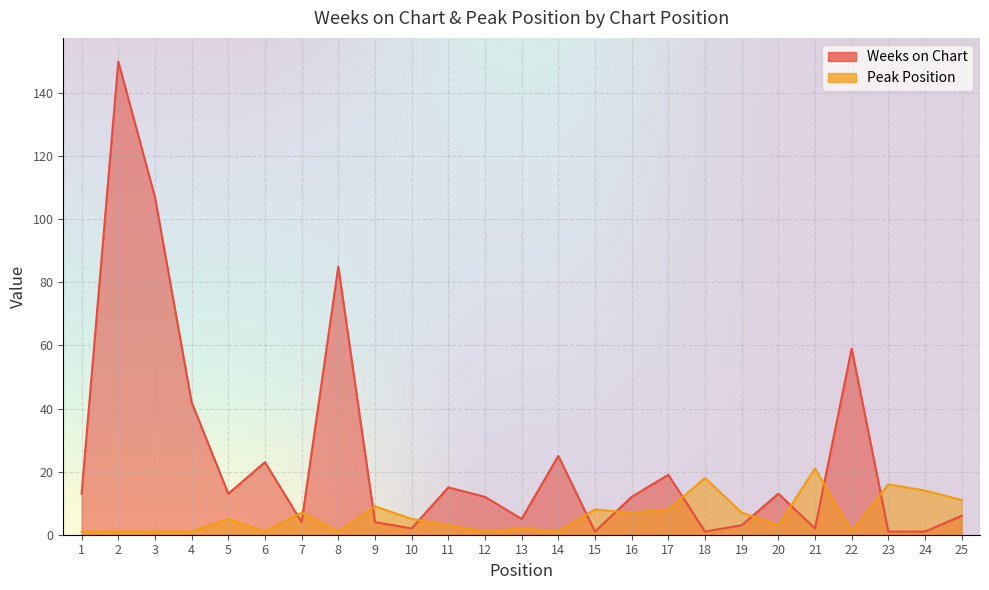

Rank the series by their maximum value, from highest to lowest.

Weeks on Chart, Peak Position